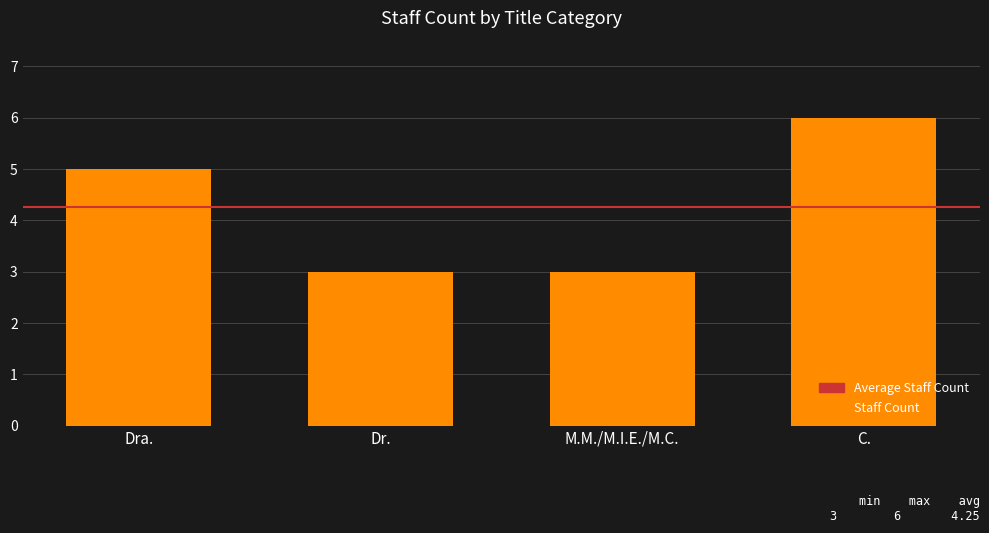

What is the difference between the maximum and minimum values?

3